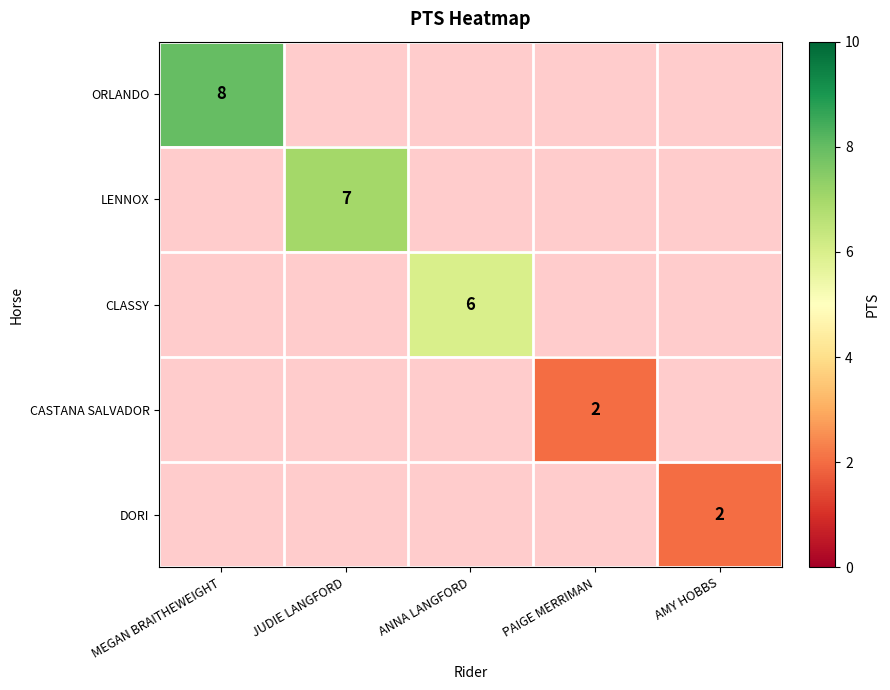

True or false: CLASSY has a value of 4 at ANNA LANGFORD.

False